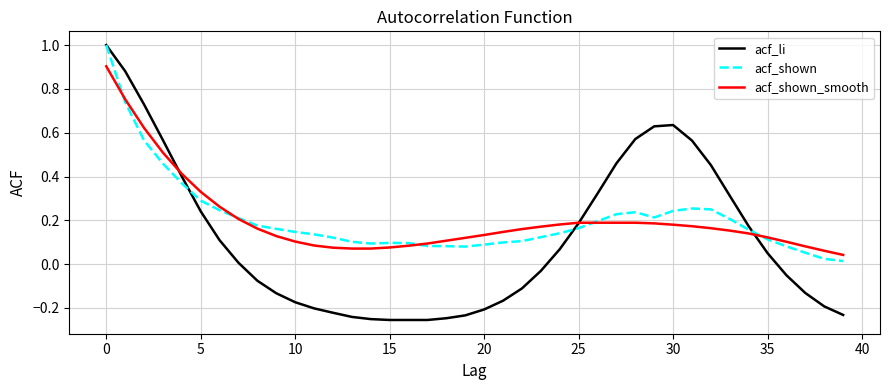

Which series has the widest spread of values?

acf_li